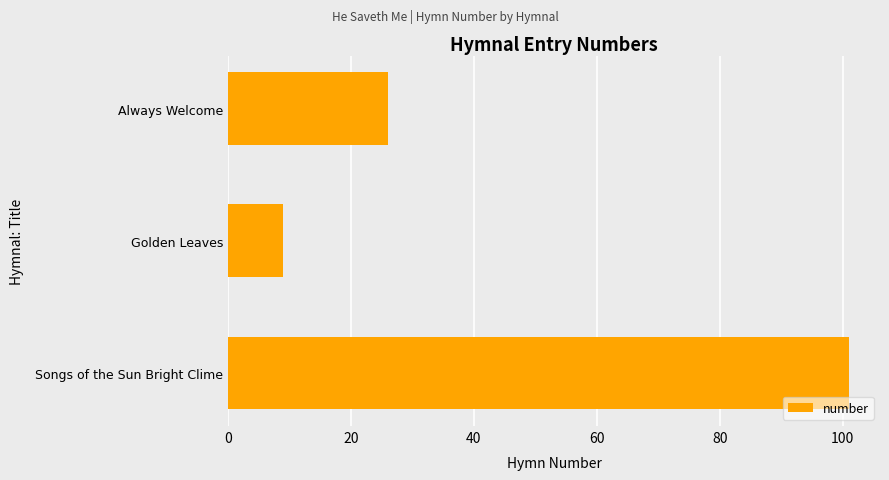

Rank the categories by value from lowest to highest.

Golden Leaves, Always Welcome, Songs of the Sun Bright Clime